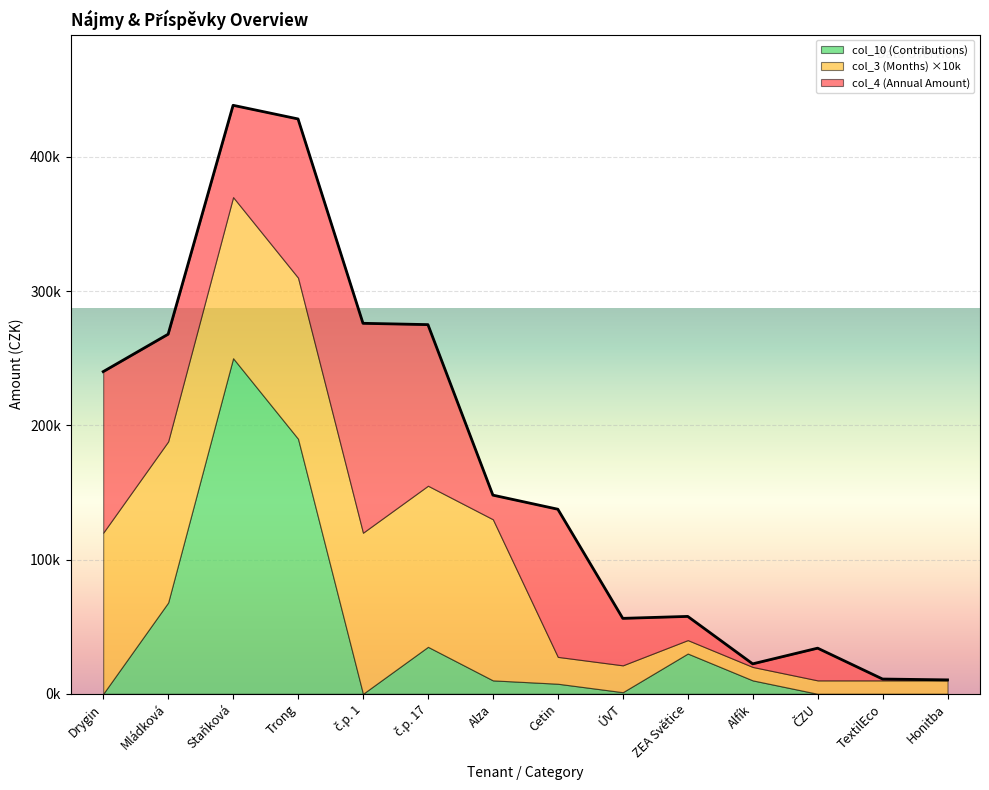

The value of col_10 (Contributions) at č.p. 17 is 35000.0. True or false?

True